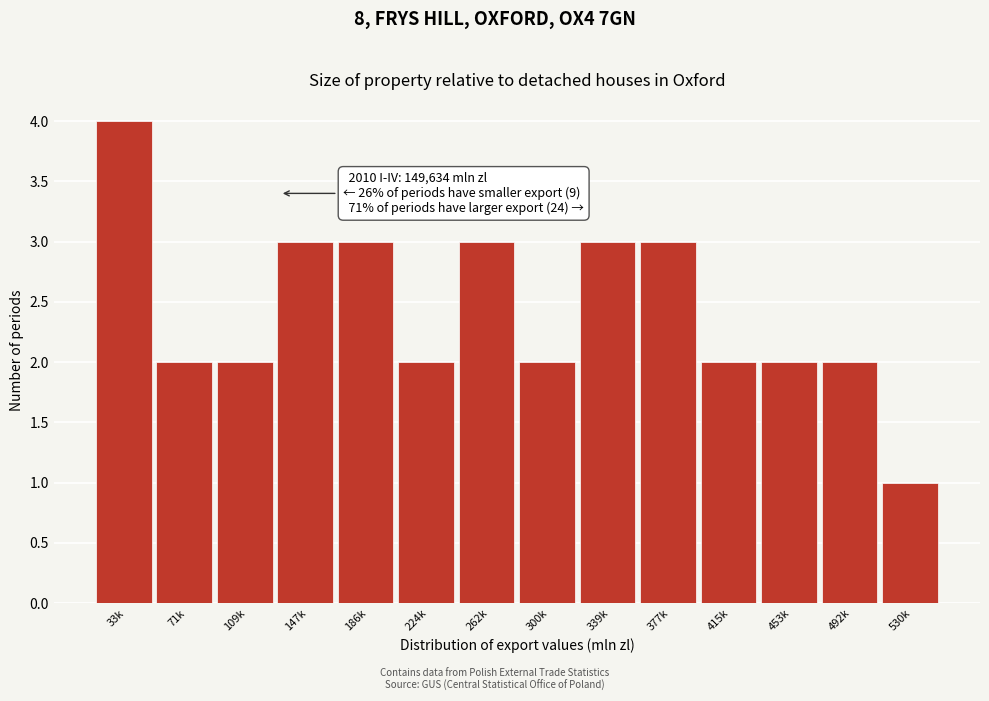

Reading right to left, what are all the values shown in this chart?

1	2	2	2	3	3	2	3	2	3	3	2	2	4